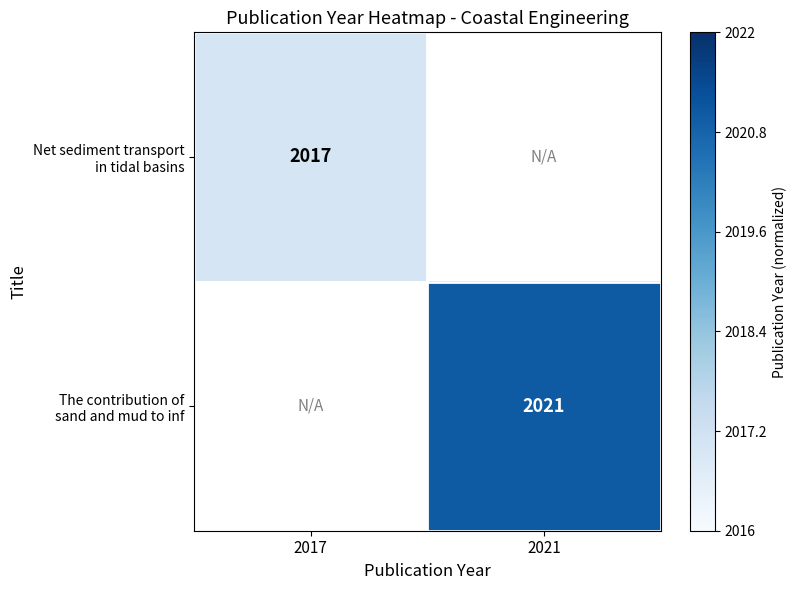

List the series in order of their overall mean, lowest first.

Net sediment transport in tidal basins, The contribution of sand and mud to inf